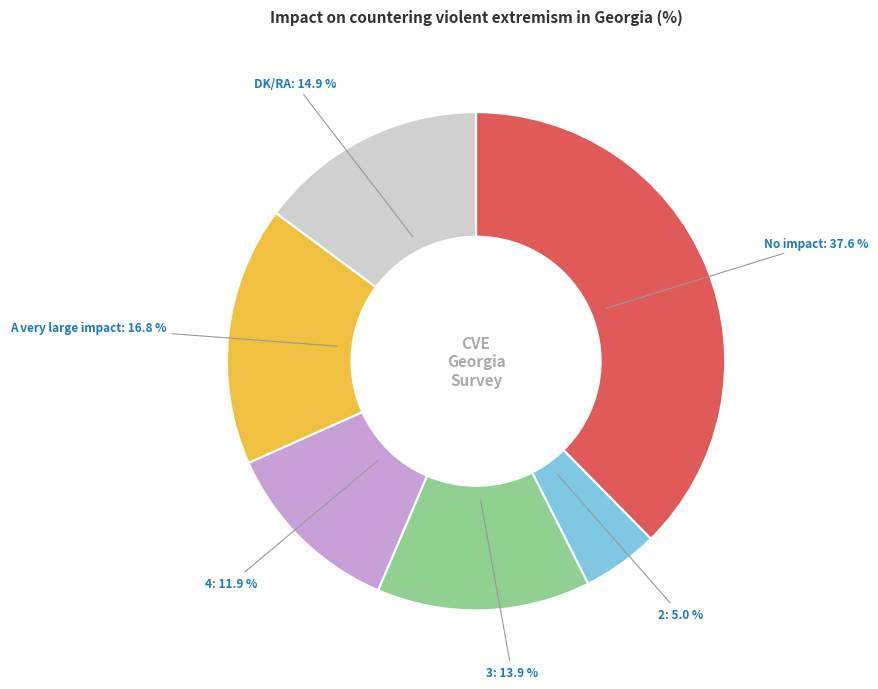

What is the ratio of the value at A very large impact to the value at 2?

3.4